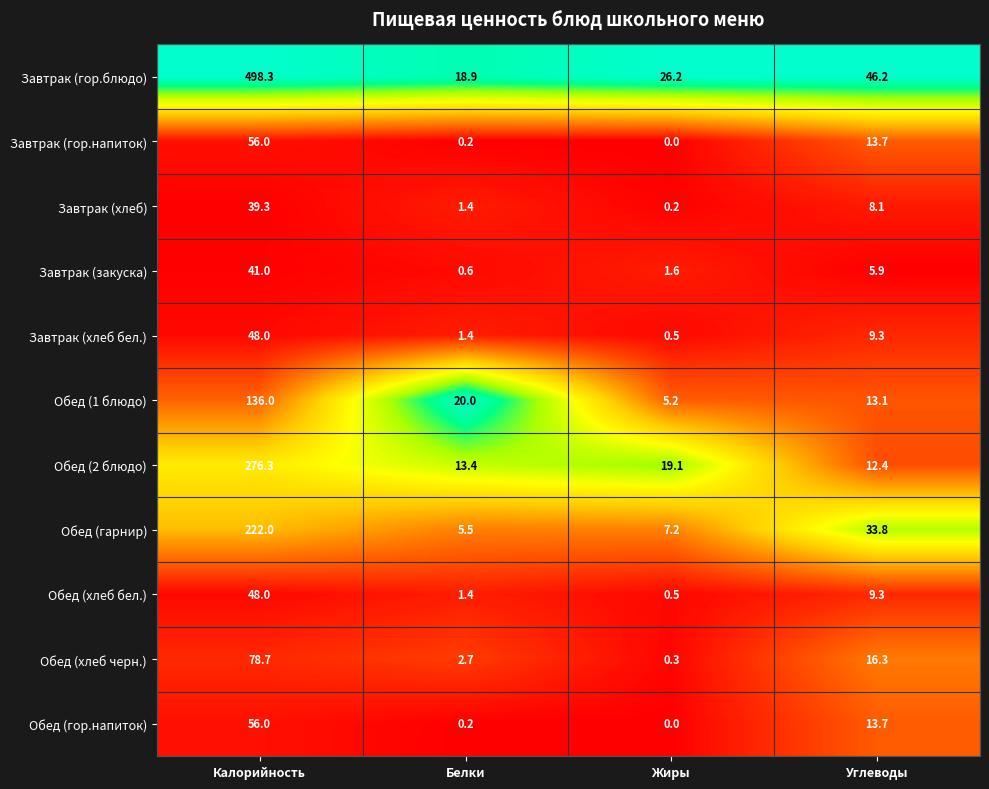

What is the maximum value shown in the chart?

498.3